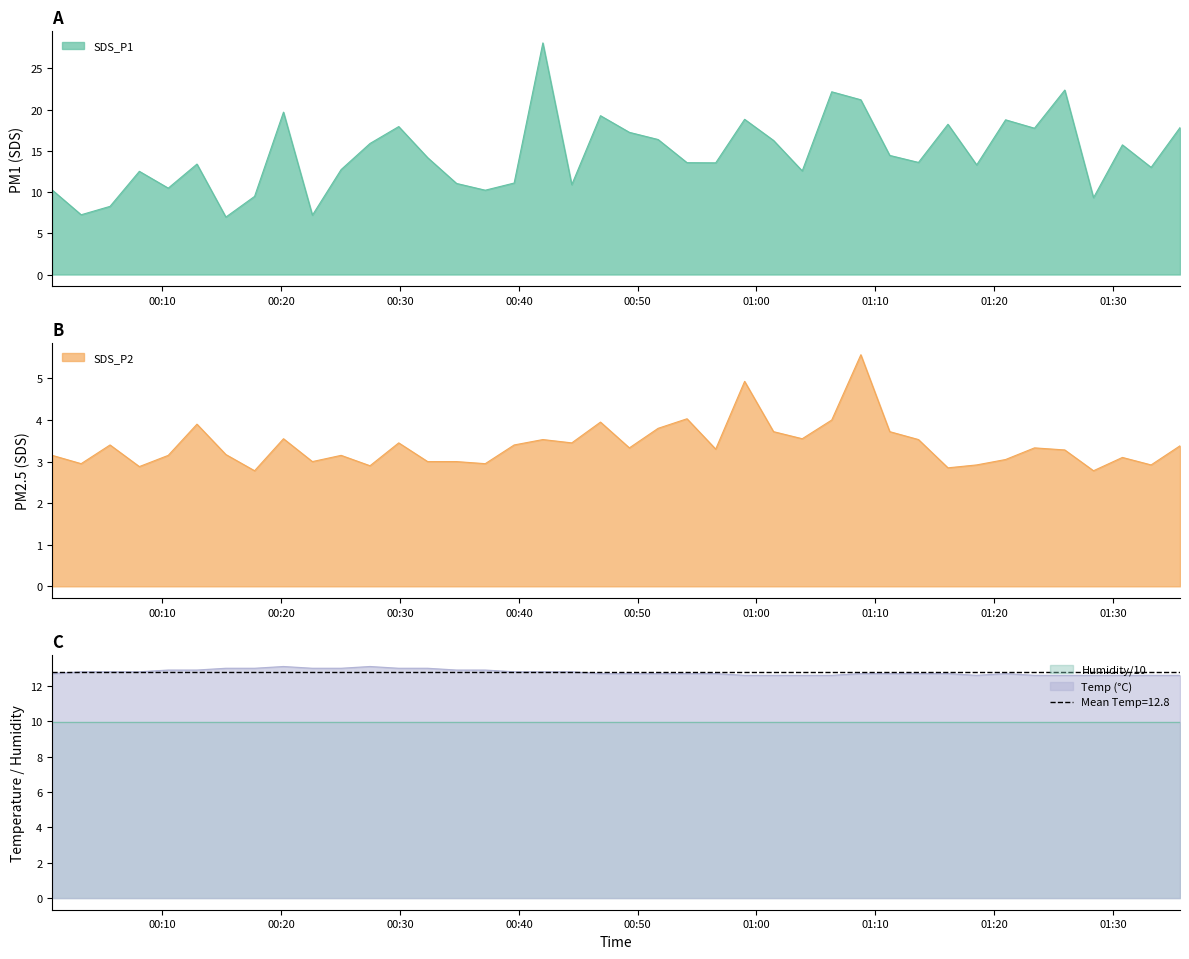

What is the minimum value for SDS_P1?

7.0